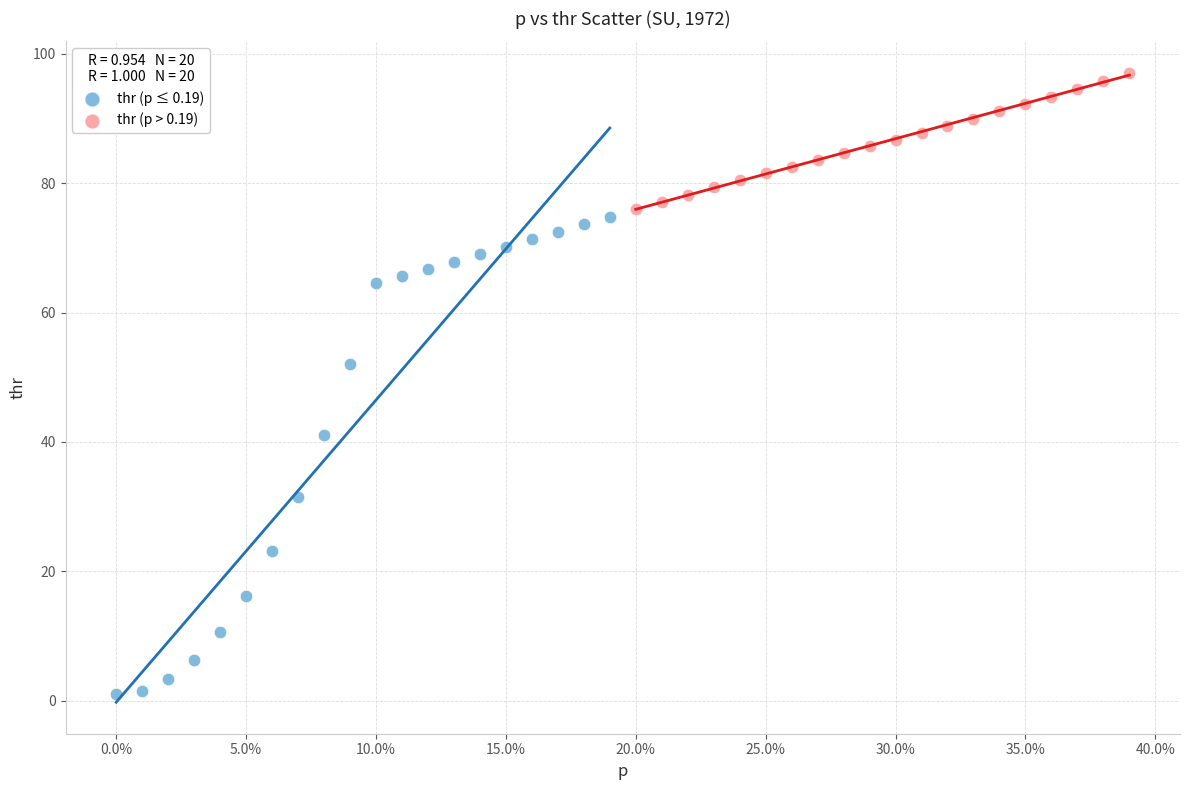

Which series reaches the maximum Y coordinate?

thr (p > 0.19)